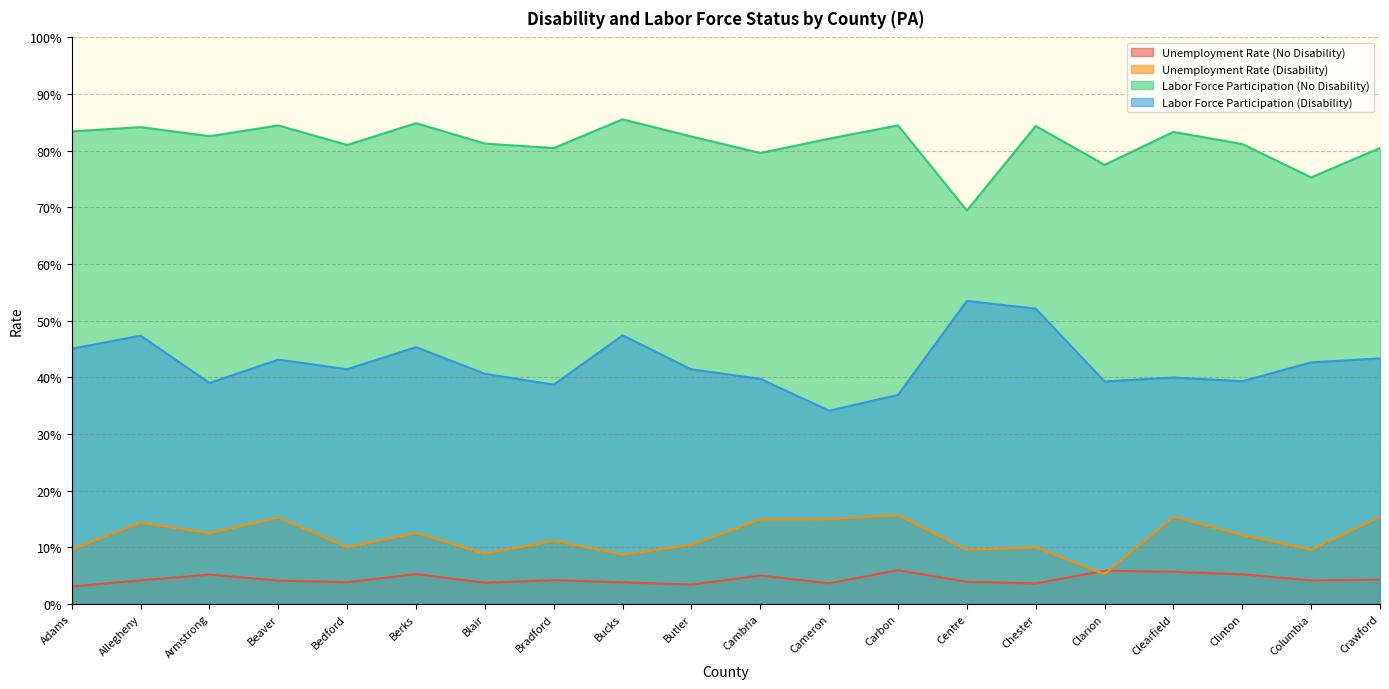

Reading left to right, list all the values displayed in this chart.

Unemployment Rate (No Disability): 0.0	0.0	0.1	0.0	0.0	0.1	0.0	0.0	0.0	0.0	0.0	0.0	0.1	0.0	0.0	0.1	0.1	0.1	0.0	0.0
Unemployment Rate (Disability): 0.1	0.1	0.1	0.2	0.1	0.1	0.1	0.1	0.1	0.1	0.1	0.1	0.2	0.1	0.1	0.1	0.2	0.1	0.1	0.2
Labor Force Participation (No Disability): 0.8	0.8	0.8	0.8	0.8	0.8	0.8	0.8	0.9	0.8	0.8	0.8	0.8	0.7	0.8	0.8	0.8	0.8	0.8	0.8
Labor Force Participation (Disability): 0.5	0.5	0.4	0.4	0.4	0.5	0.4	0.4	0.5	0.4	0.4	0.3	0.4	0.5	0.5	0.4	0.4	0.4	0.4	0.4